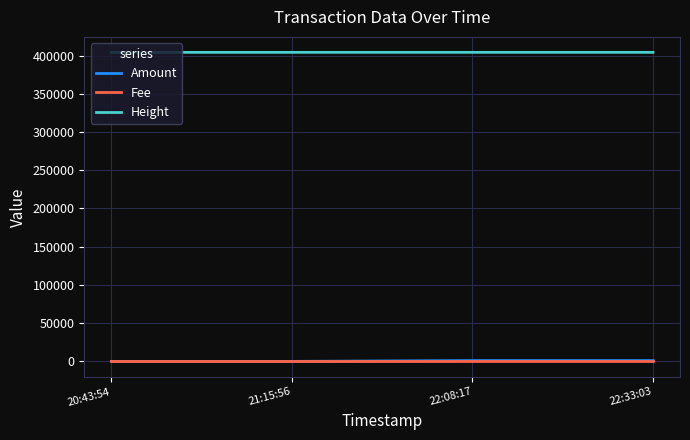

What is the total value across all series at 22:08:17?

405297.9